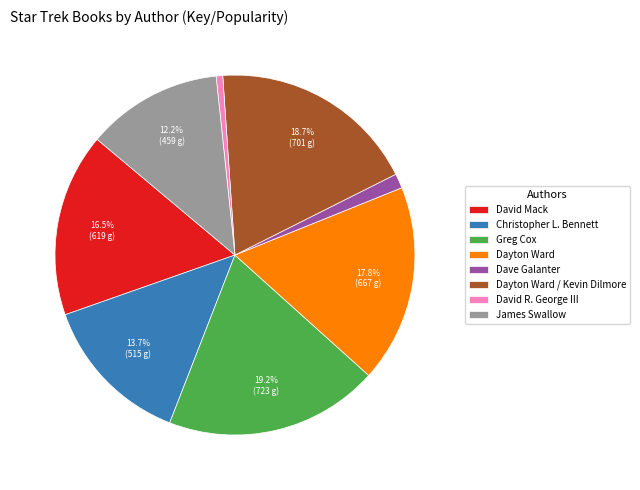

True or false: Dayton Ward / Kevin Dilmore accounts for 24% of the total.

False